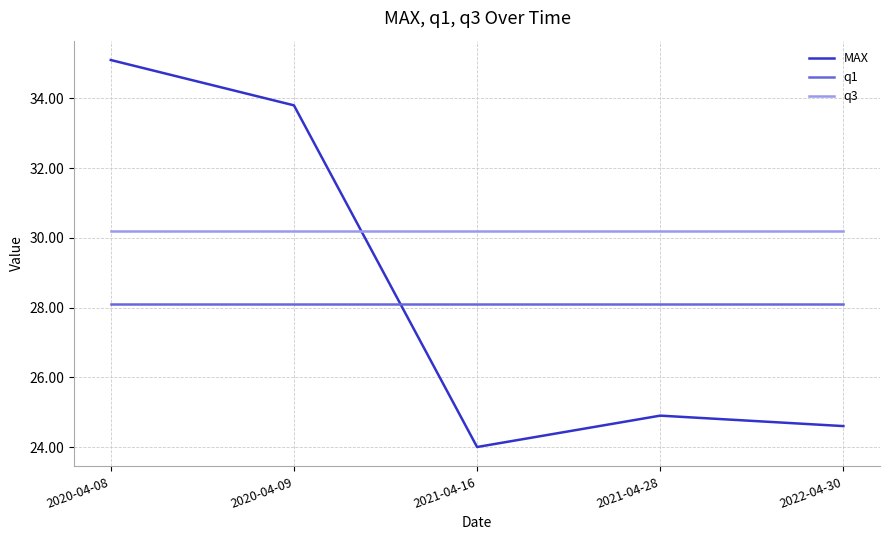

Where do MAX and q3 first cross each other?

2020-04-09 and 2021-04-16